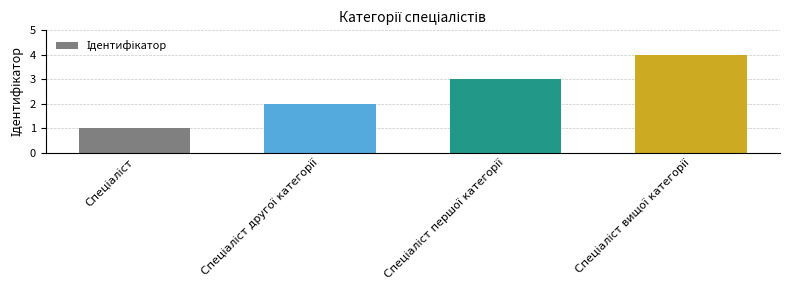

What is the value of the 2nd bar from the left?

2